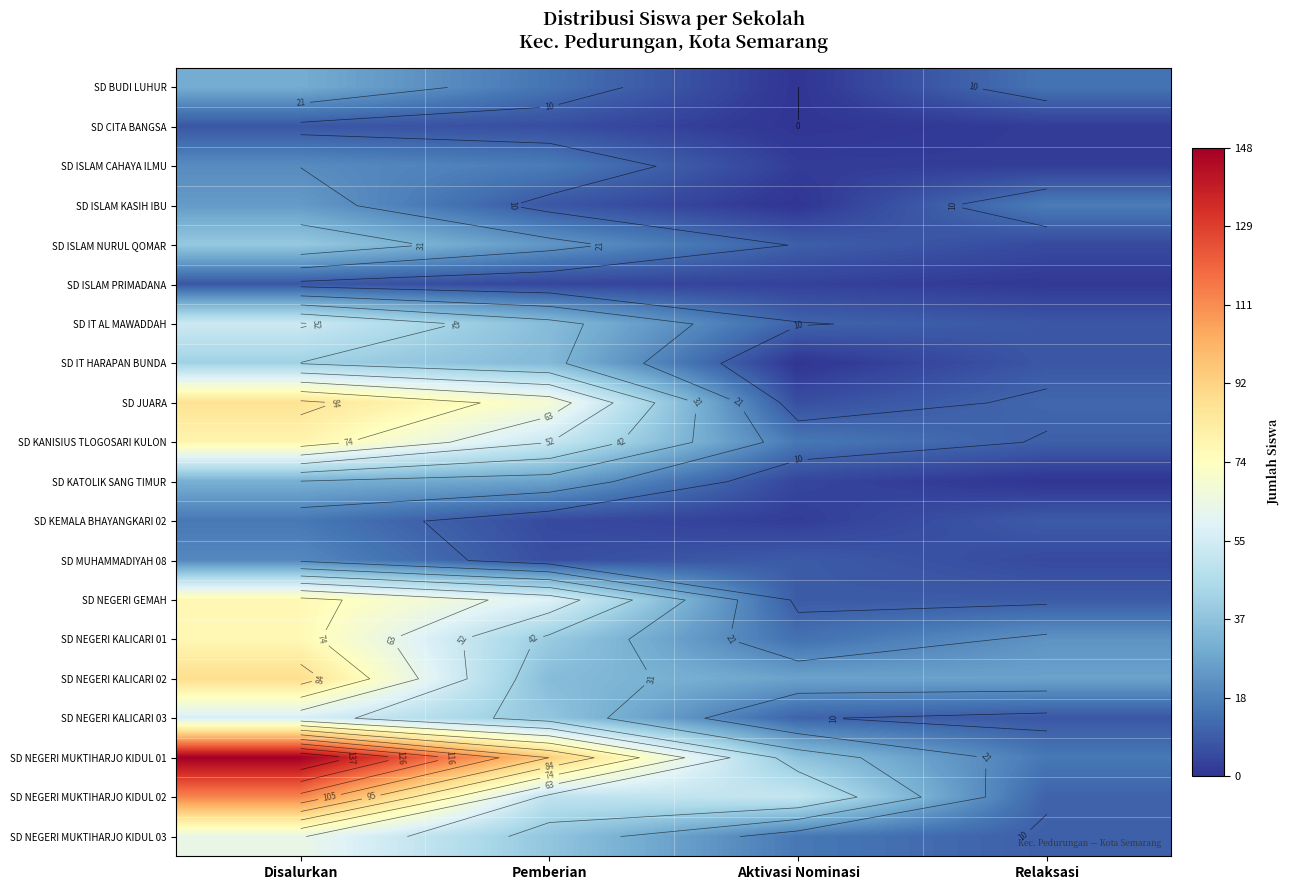

What is the greatest value displayed?

148